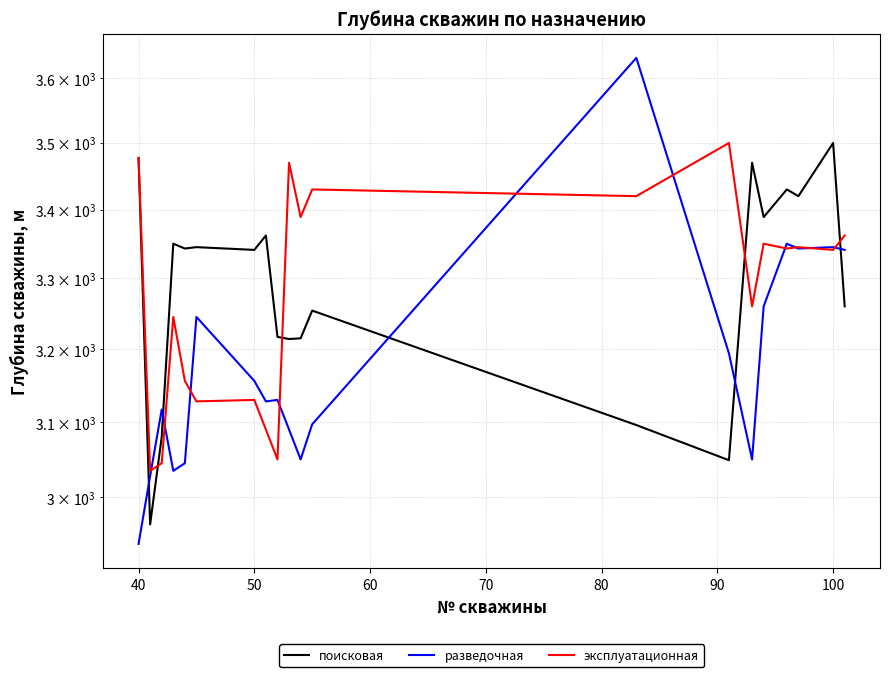

What are all the series names shown in the legend?

поисковая, разведочная, эксплуатационная